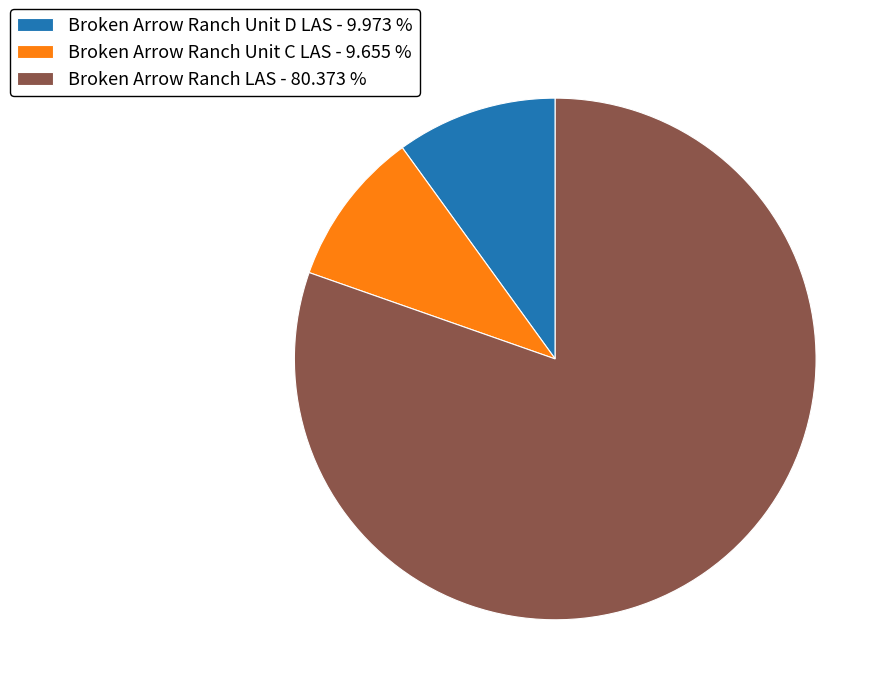

How many segments does this pie chart have?

3